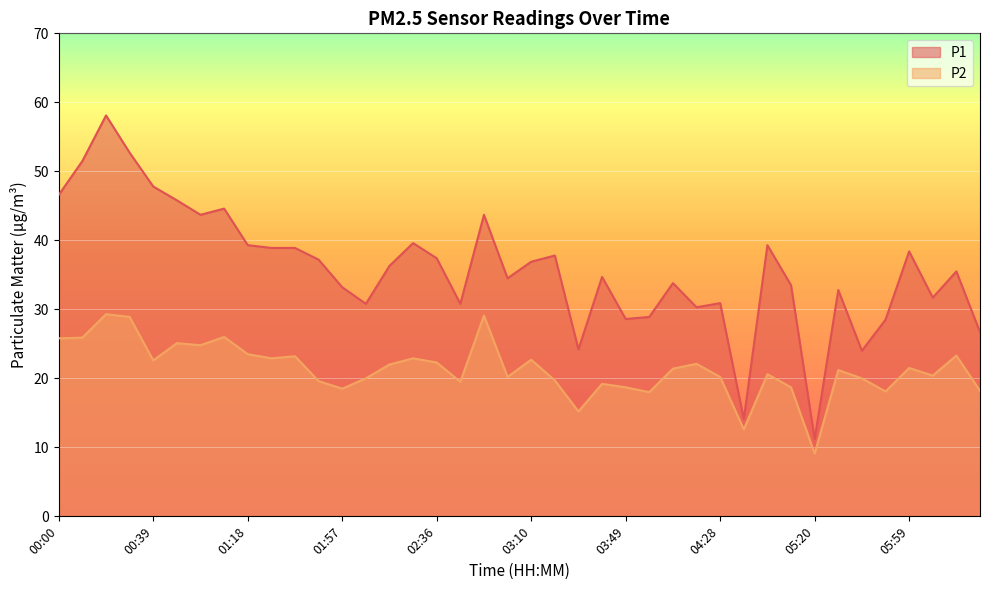

What is the difference between the second highest and second lowest values in the P1 series?

38.6